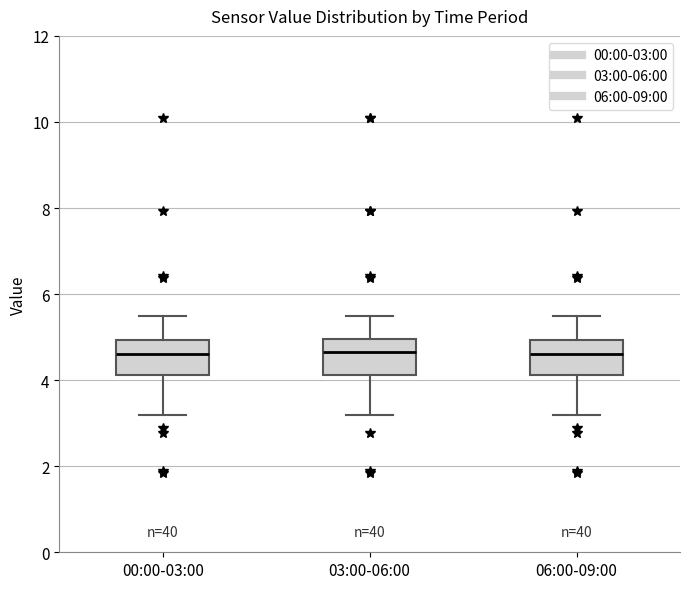

Where is the lower edge of the box for 06:00-09:00 on the y-axis? The values are not printed on the chart, so give them approximately, as read against the axis.

4.2